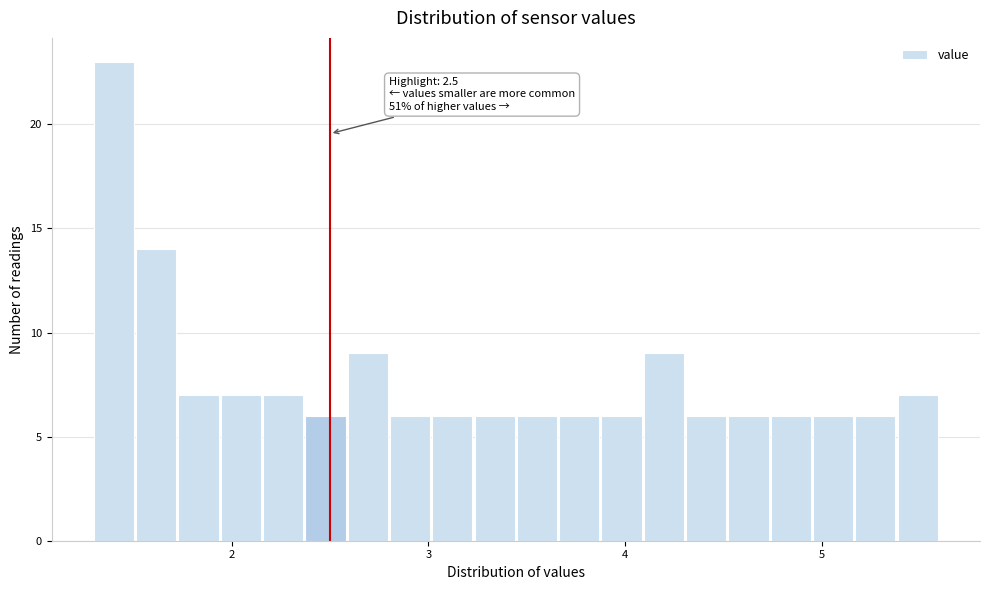

Around what value on the x-axis is the tallest bar? Give the approximate position of its centre, as read against the axis.

1.4